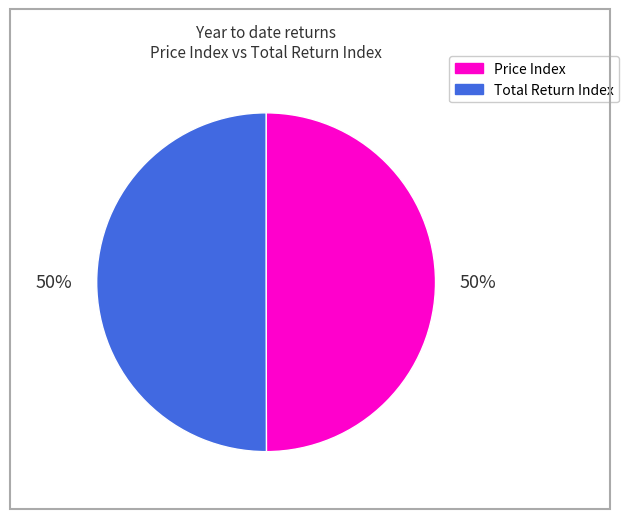

To the nearest percent, what is the average slice percentage?

50%